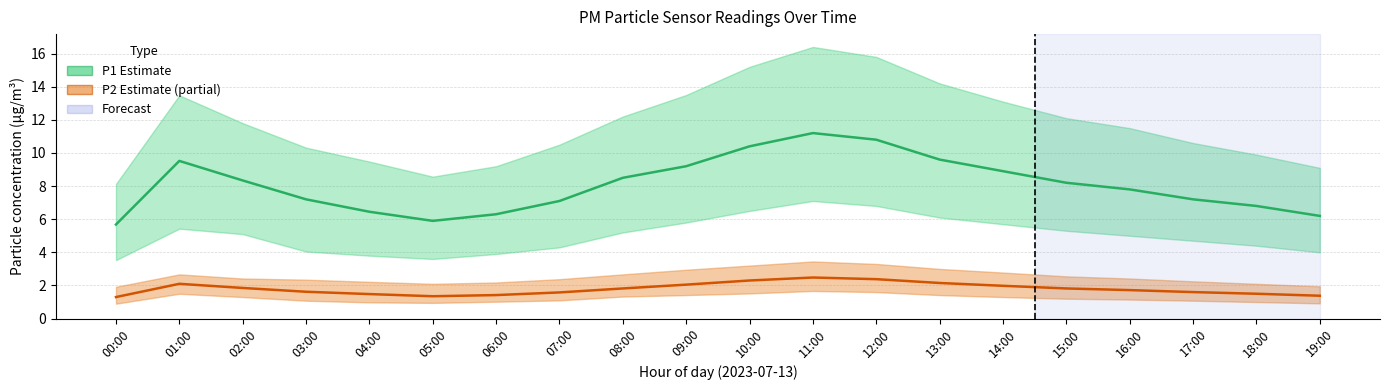

Rank the series by their maximum value, from lowest to highest.

P2 (PM2.5), P1 (PM10)